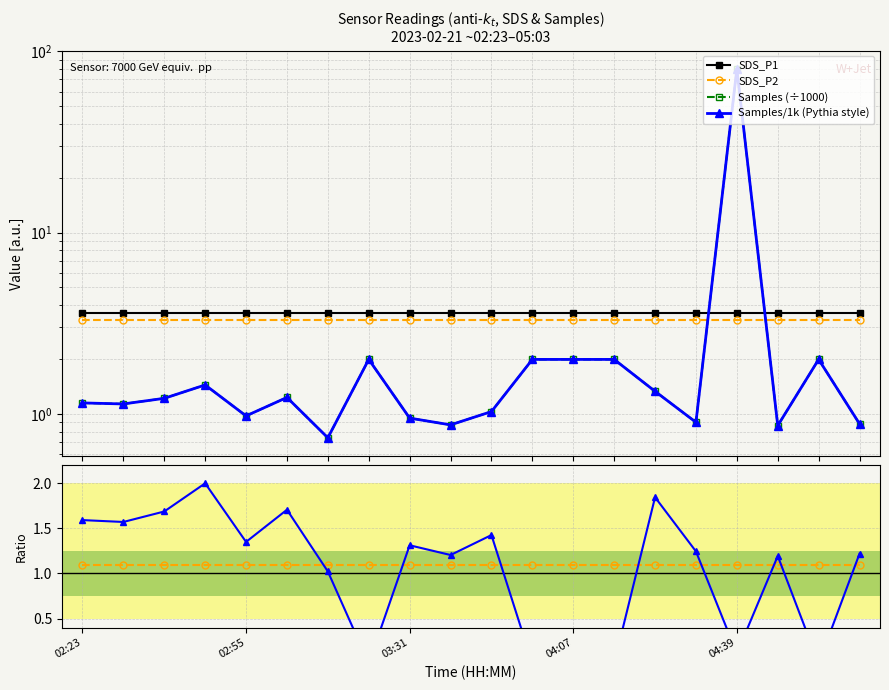

How many lines are shown in the chart?

6